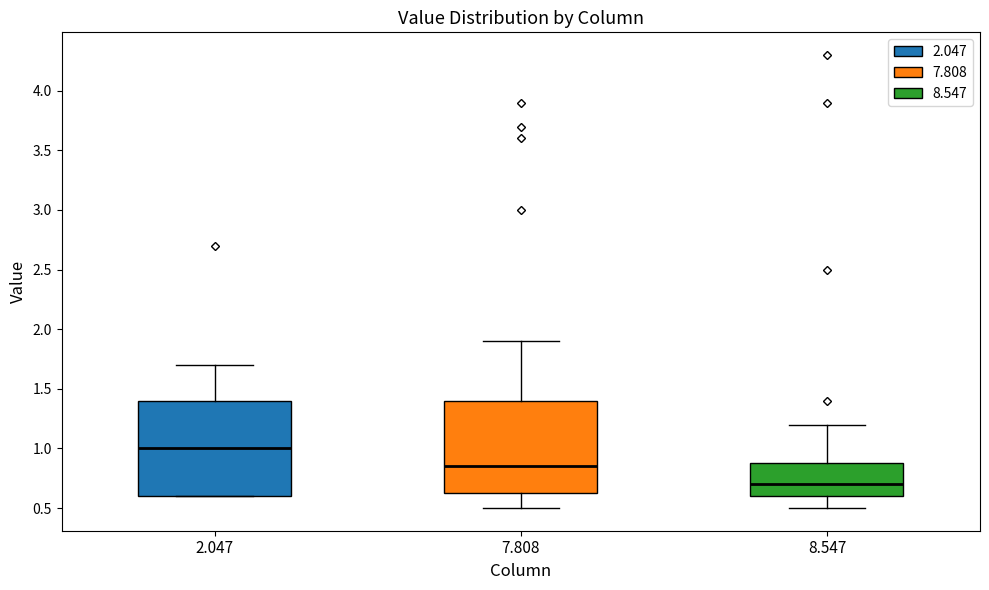

Reading left to right, read every box against the y-axis: the position of its median line, the range the box covers, and the ends of its whiskers. The values are not printed on the chart, so give them approximately, as read against the axis.

2.047: median 1.00, box 0.60 to 1.40, whiskers 0.60 to 1.70
7.808: median 0.85, box 0.65 to 1.40, whiskers 0.50 to 1.90
8.547: median 0.70, box 0.60 to 0.90, whiskers 0.50 to 1.20